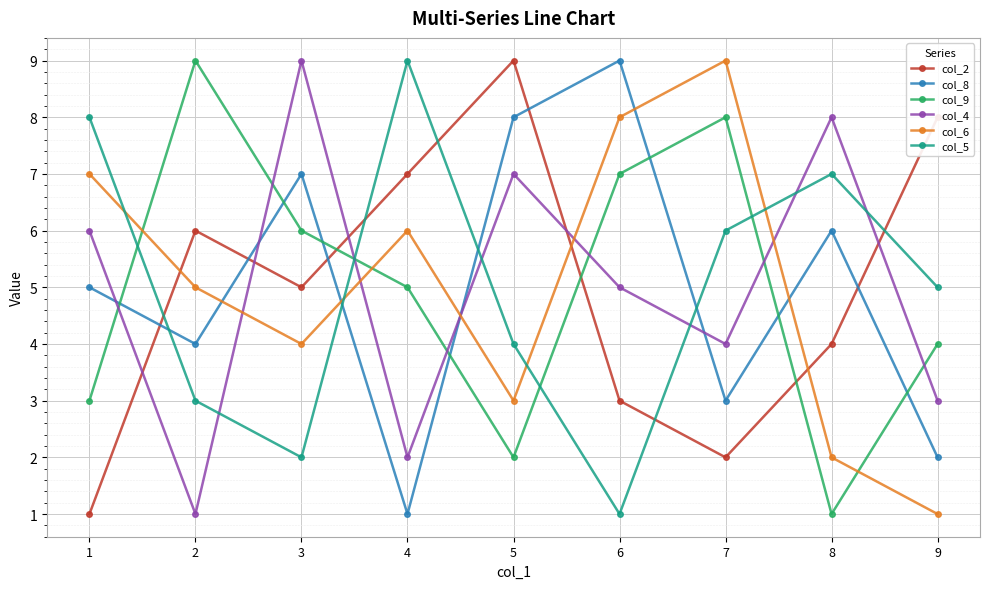

At which category does col_8 reach its first local peak?

3